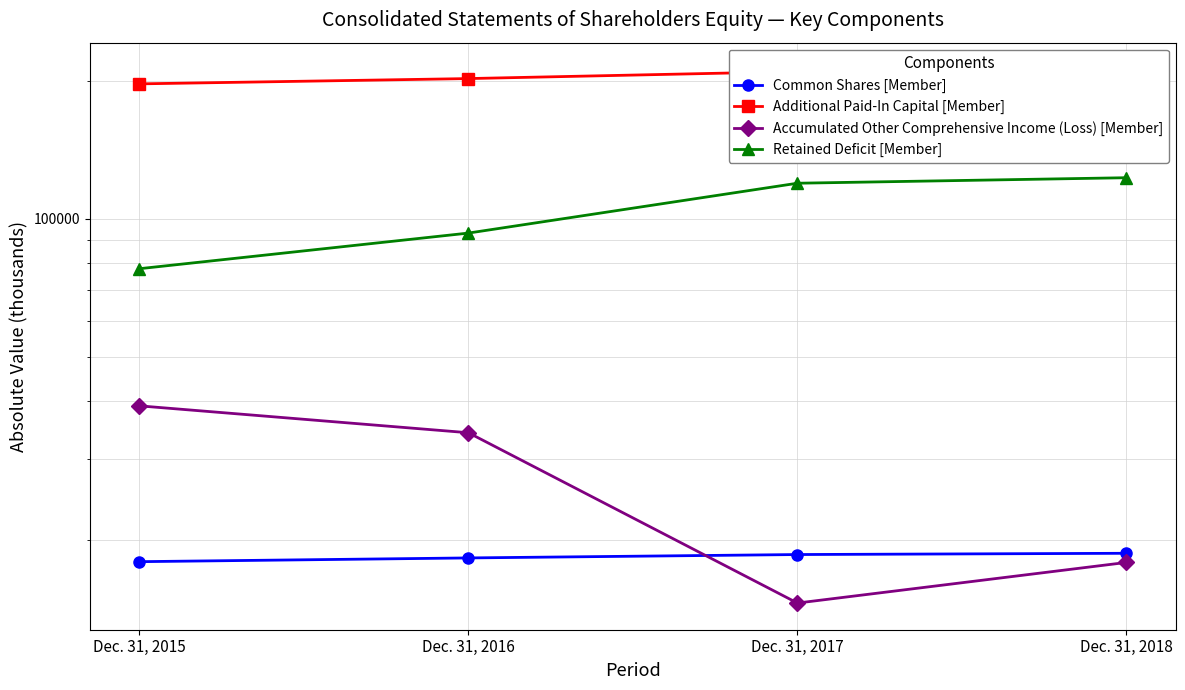

Reading left to right, what are all the values shown in this chart?

Common Shares [Member]: 17895	18234	18547	18664
Additional Paid-In Capital [Member]: 196743	202033	209253	211606
Accumulated Other Comprehensive Income (Loss) [Member]: 39110	34174	14541	17827
Retained Deficit [Member]: 77825	93060	119507	122856